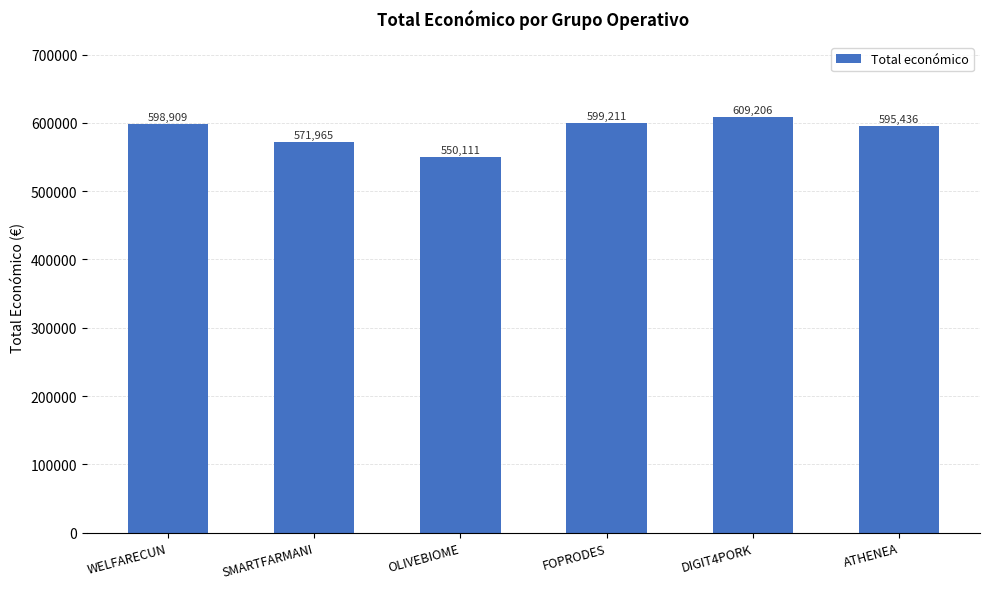

What is the greatest value displayed?

609206